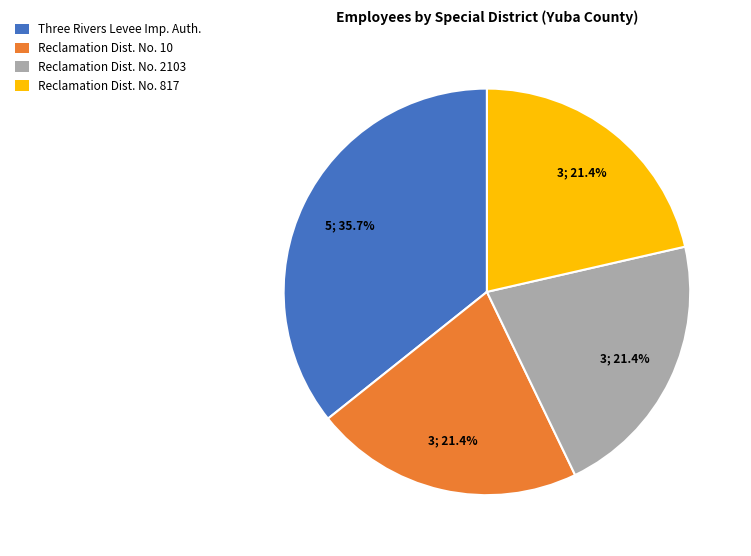

Approximately how many times larger is the value at Three Rivers Levee Imp. Auth. compared to Reclamation Dist. No. 2103?

1.7